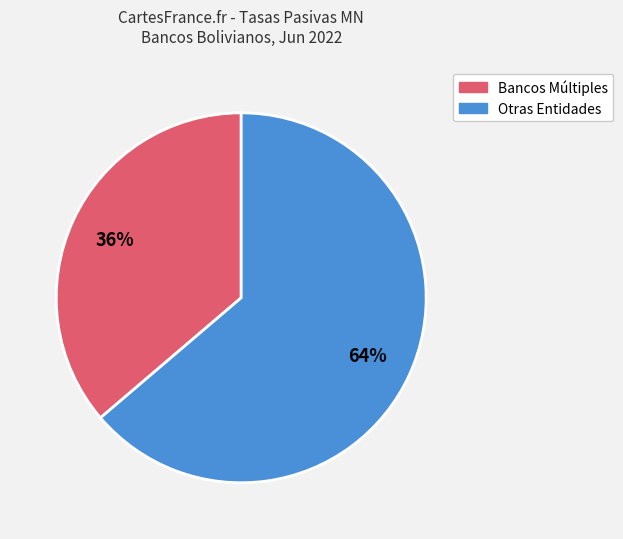

Is there any slice that represents more than half of the pie?

Yes